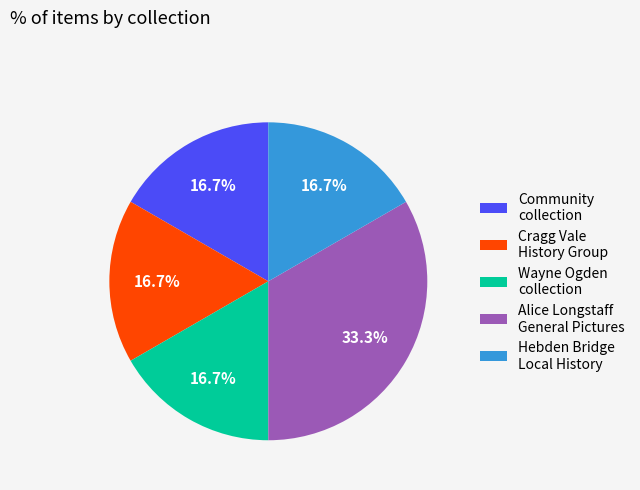

Approximately how many times larger is the value at Hebden Bridge Local History compared to Community collection?

1.0